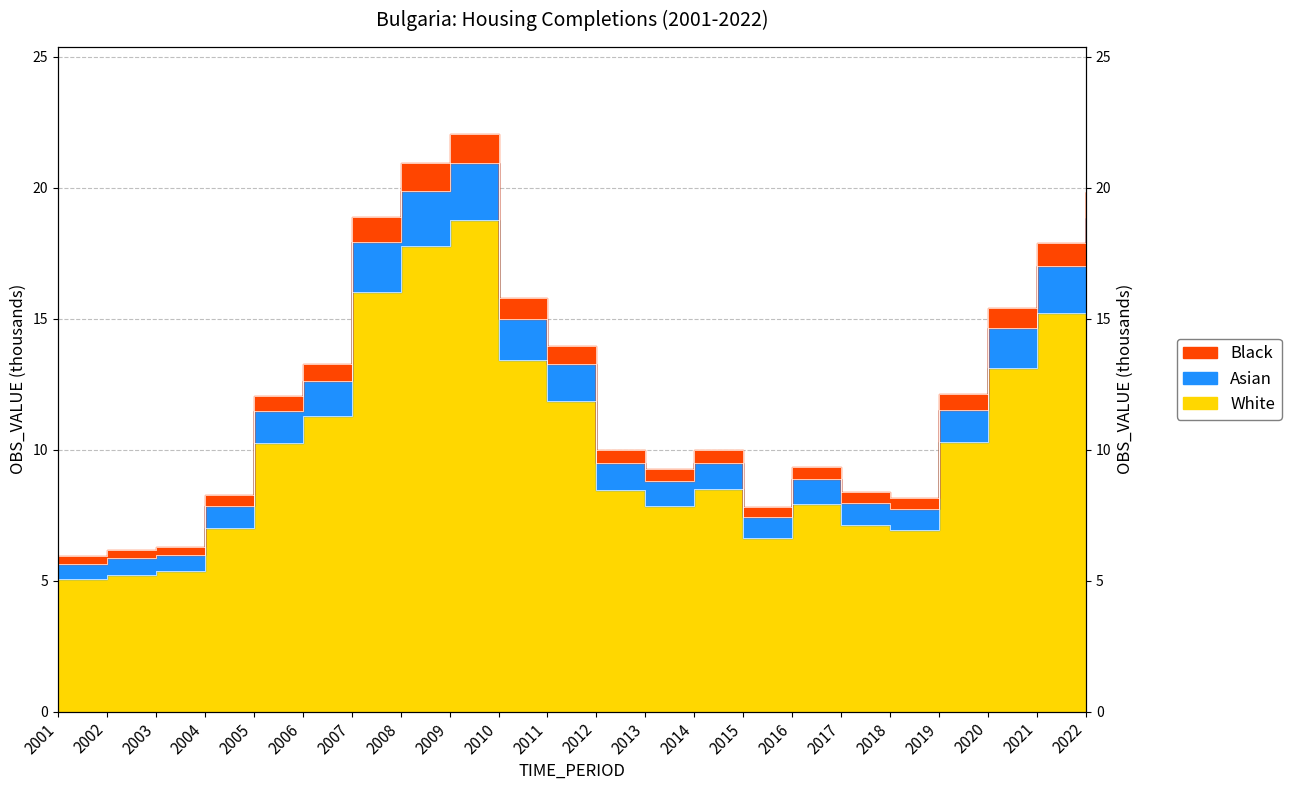

The chart shows a value of 7.0 at 2003. True or false?

False